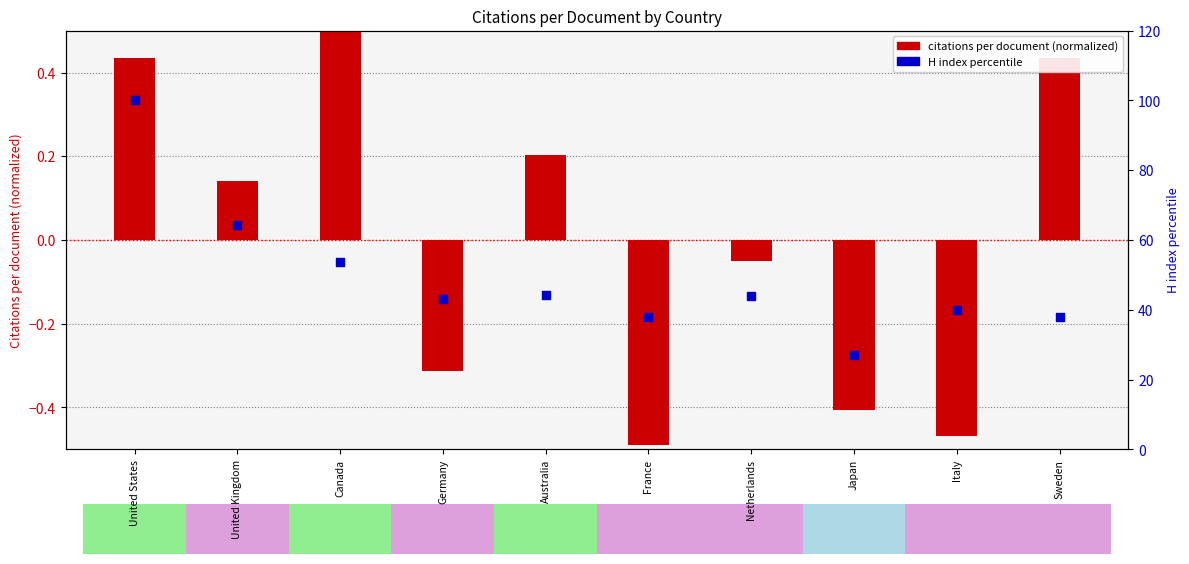

Which series has the largest total across all categories?

H index (percentile)